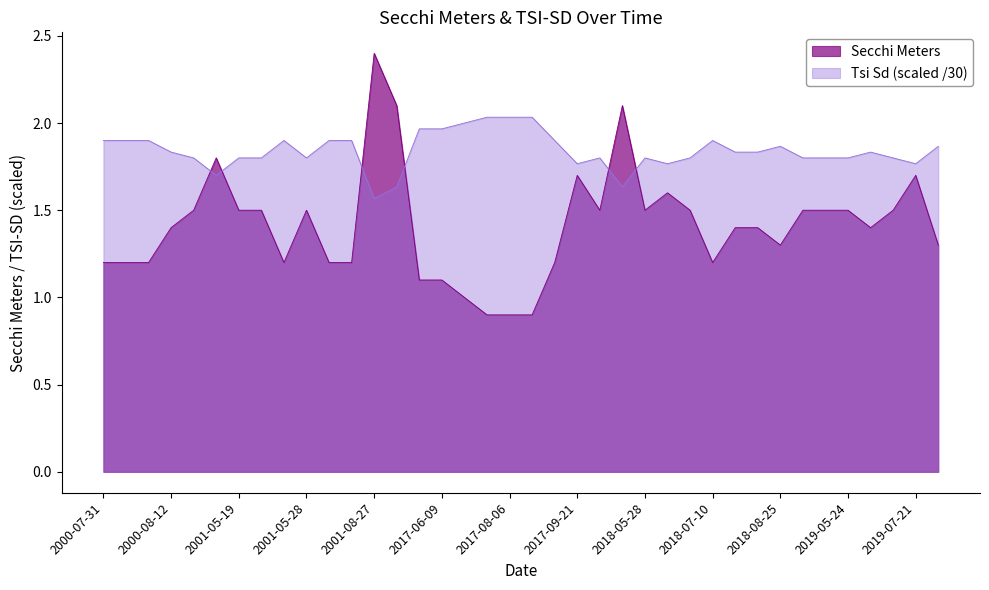

Count the number of categories in the chart.

38